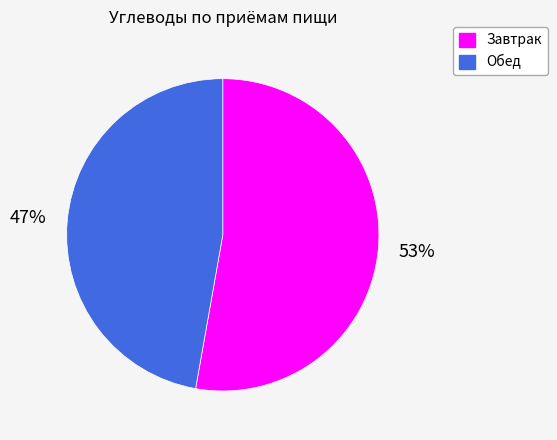

Which category has the smallest portion of the pie?

Обед